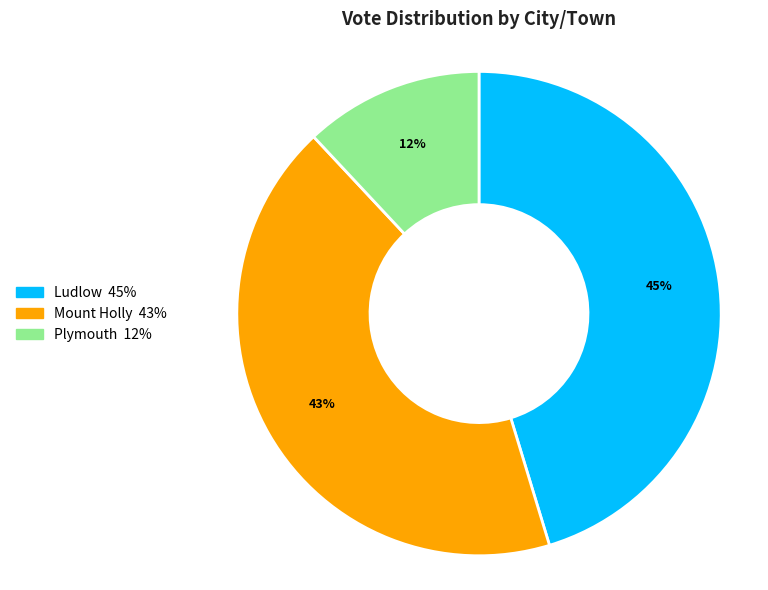

Is the sum of Ludlow and Plymouth greater than half?

Yes